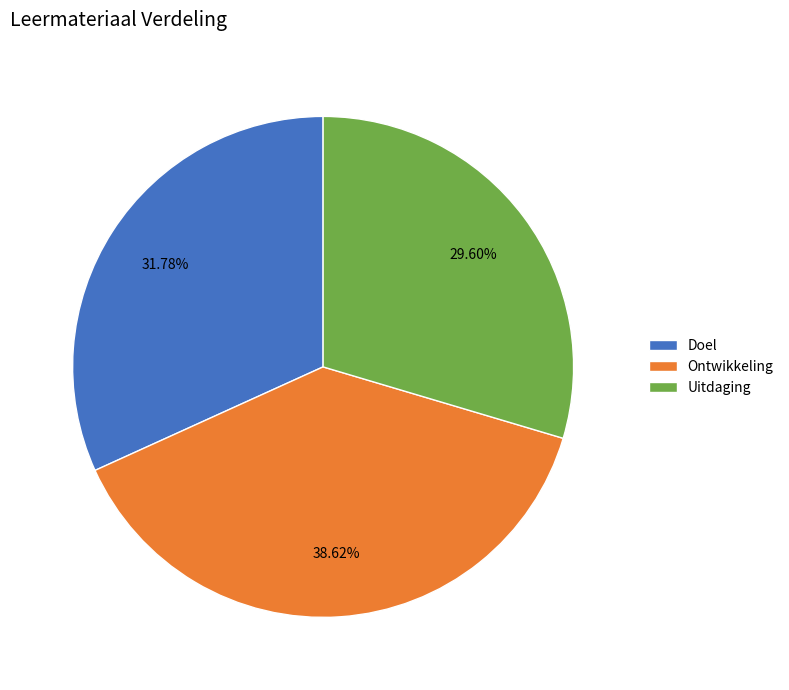

Which category has the smallest portion of the pie?

Uitdaging